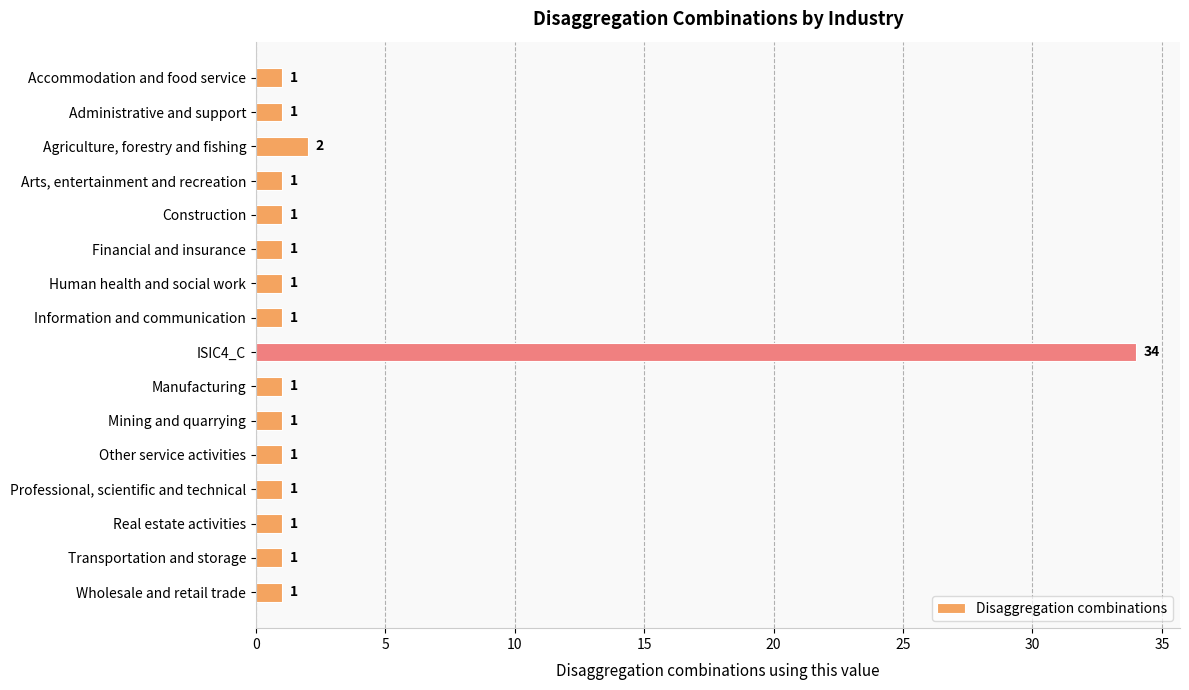

Are the bars horizontal?

Yes